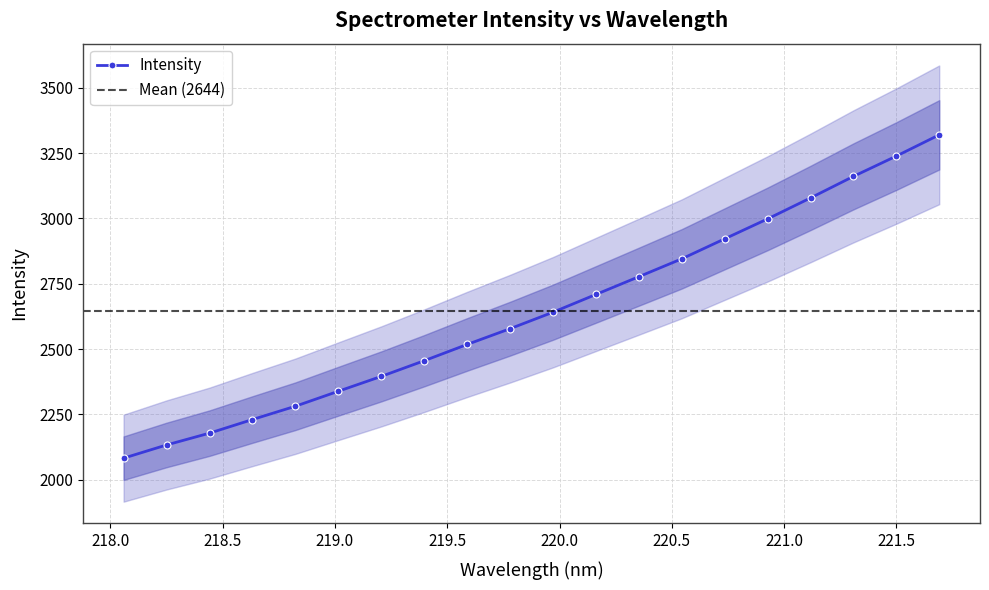

Is it true that the value at 219.589 is 1043.3?

False